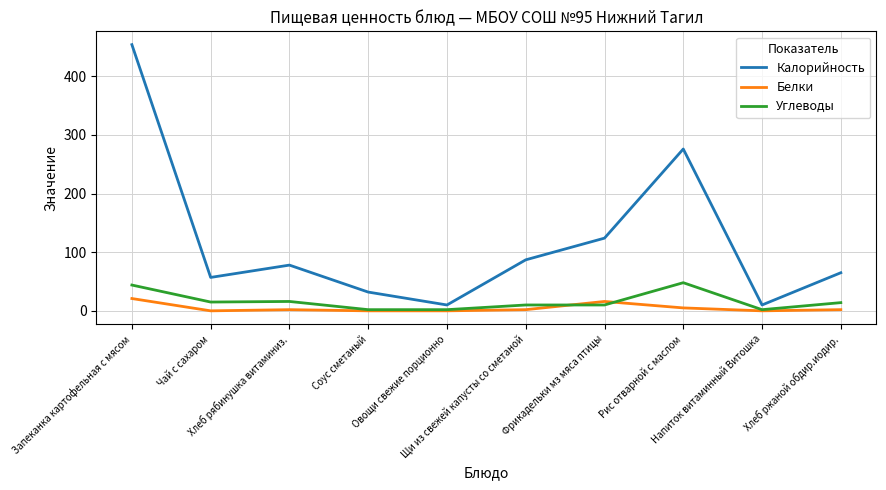

How many series are shown in this chart?

3